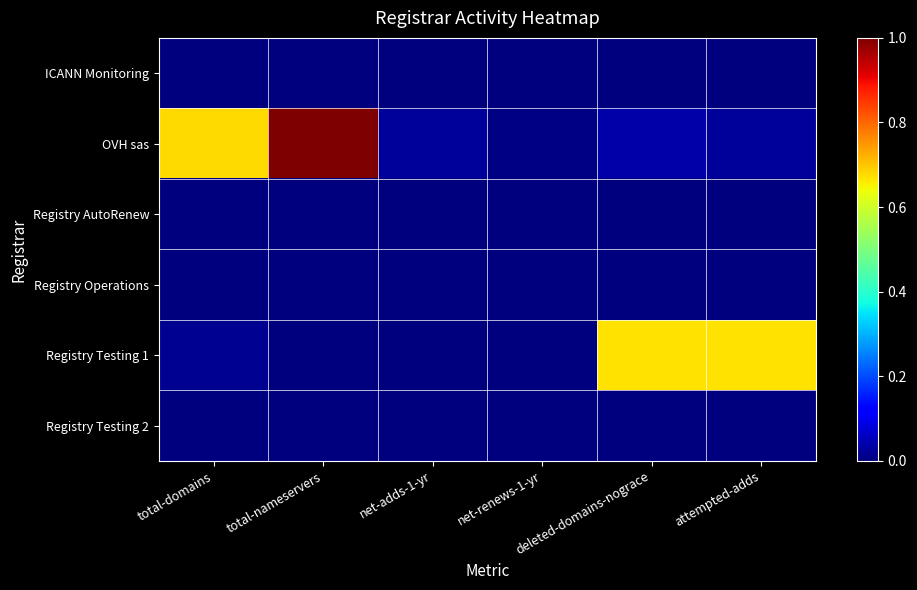

At net-adds-1-yr, list the series in order from largest to smallest.

OVH sas, Registry Testing 1, ICANN Monitoring, Registry AutoRenew, Registry Operations, Registry Testing 2